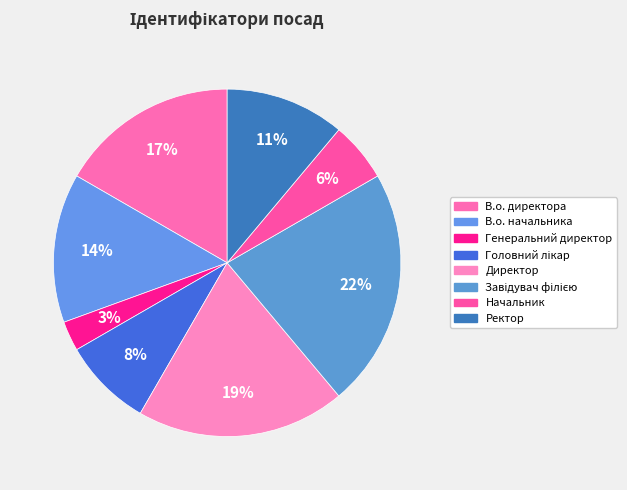

Do Ректор and Начальник together represent more than half of the pie?

No